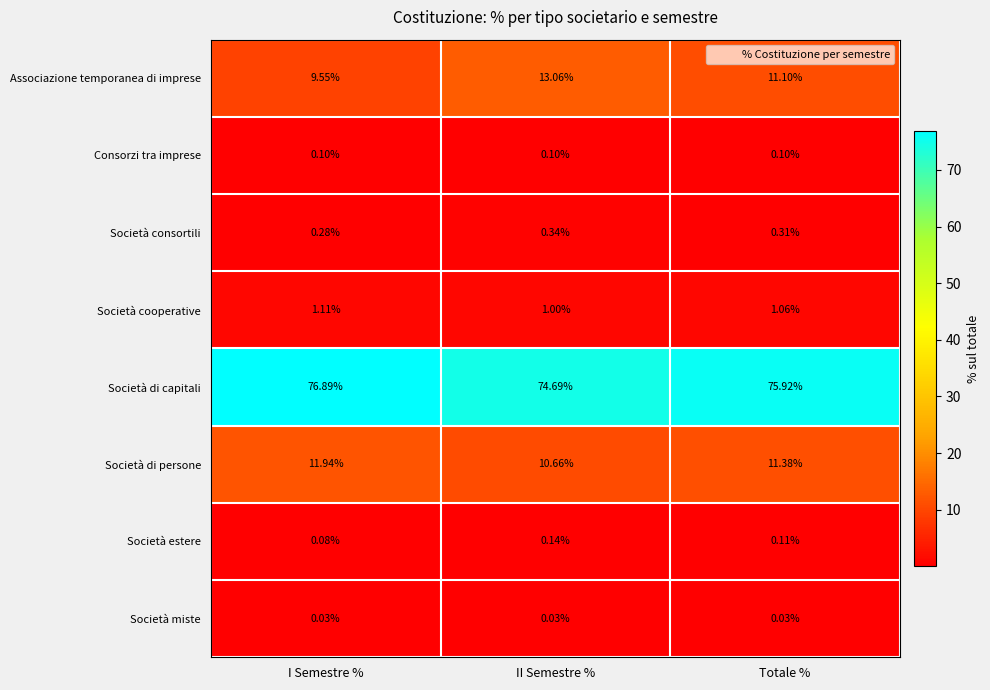

At which category does the chart reach its peak across all series?

I Semestre %